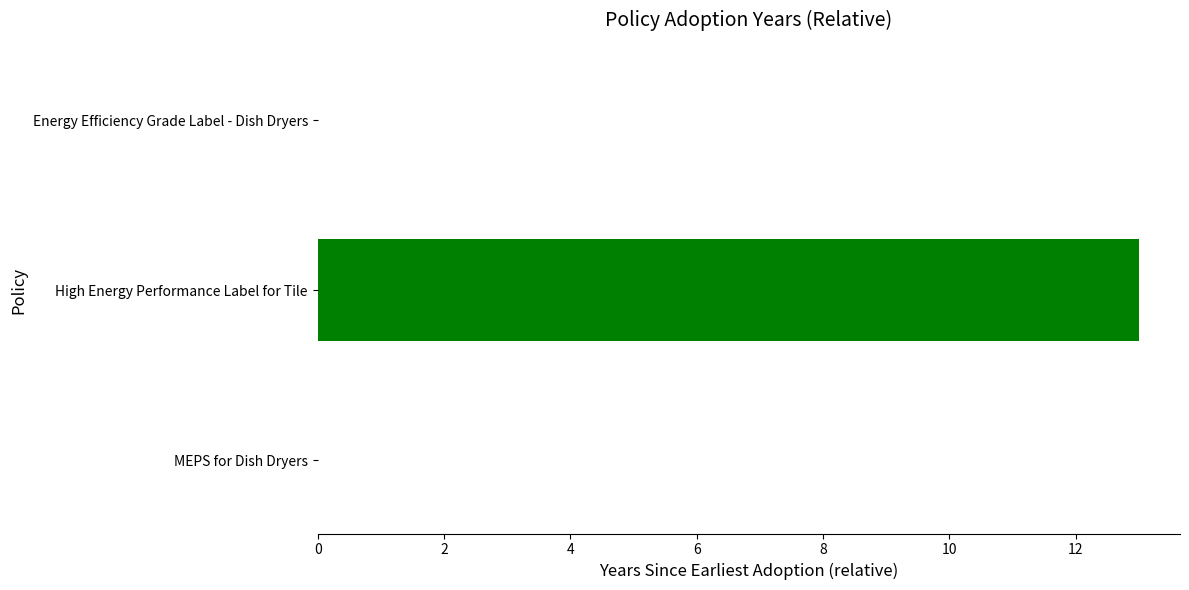

Are the bars horizontal?

Yes